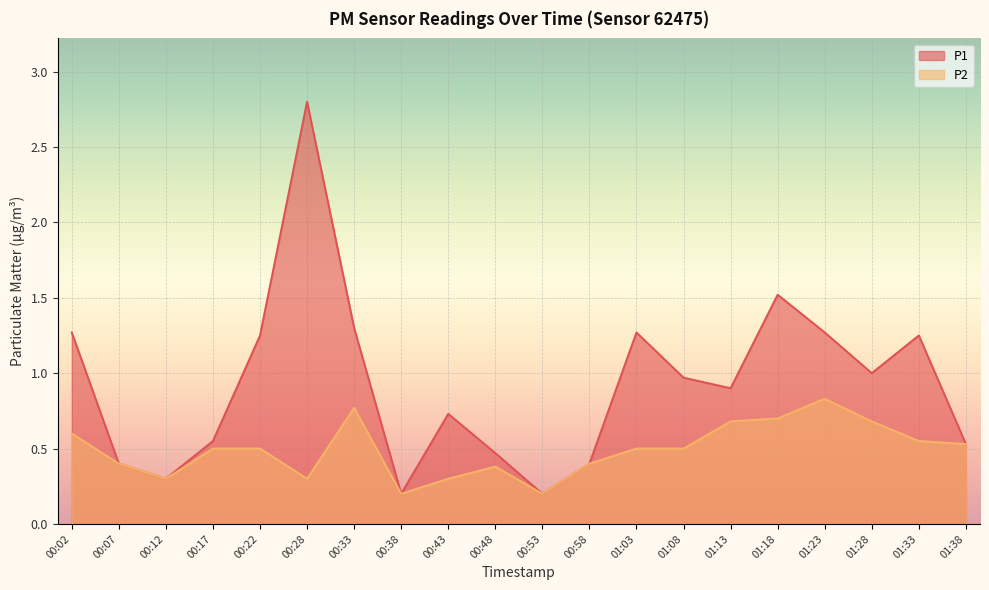

List the labels in order of P1 value, largest first.

00:28, 01:18, 00:33, 00:02, 01:03, 01:23, 00:22, 01:33, 01:28, 01:08, 01:13, 00:43, 00:17, 01:38, 00:48, 00:07, 00:58, 00:12, 00:38, 00:53